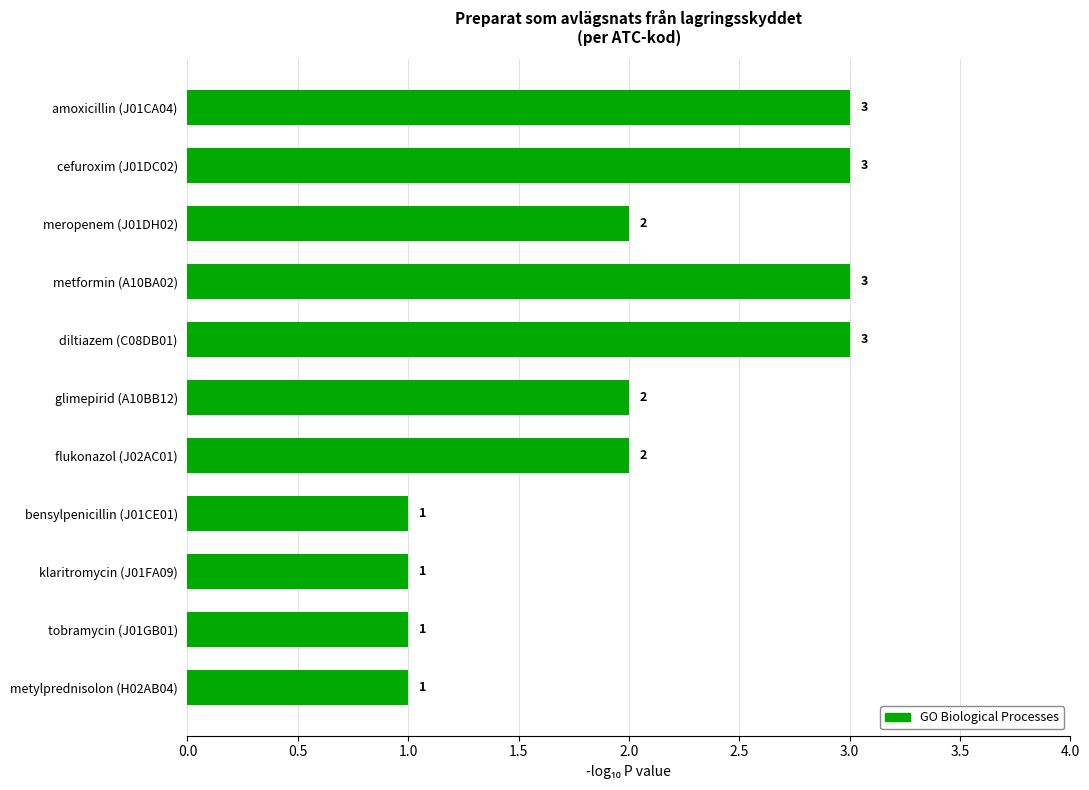

What position from the top is klaritromycin (J01FA09)?

9